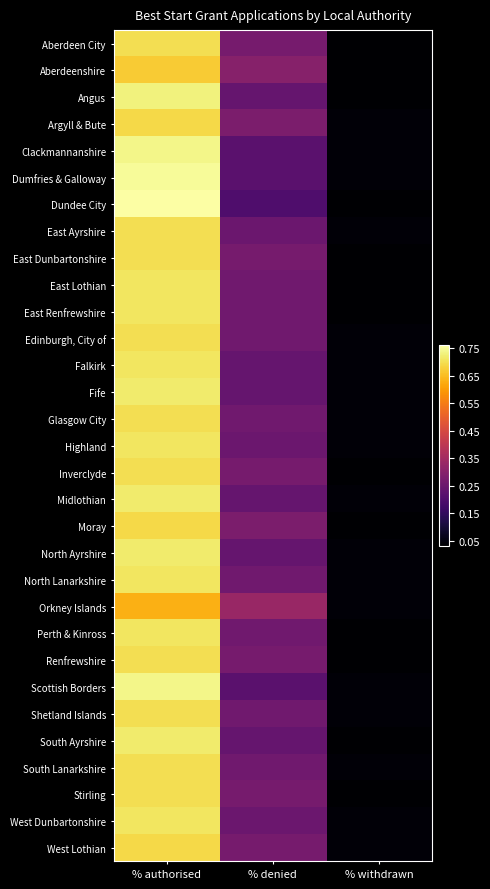

At % denied, list the series in order from largest to smallest.

Orkney Islands, Aberdeenshire, Argyll & Bute, Moray, Aberdeen City, East Dunbartonshire, Inverclyde, Renfrewshire, Stirling, West Lothian, East Lothian, East Renfrewshire, Edinburgh, City of, Glasgow City, North Lanarkshire, Perth & Kinross, Shetland Islands, South Lanarkshire, East Ayrshire, Highland, West Dunbartonshire, Angus, Falkirk, Fife, Midlothian, North Ayrshire, South Ayrshire, Clackmannanshire, Dumfries & Galloway, Scottish Borders, Dundee City